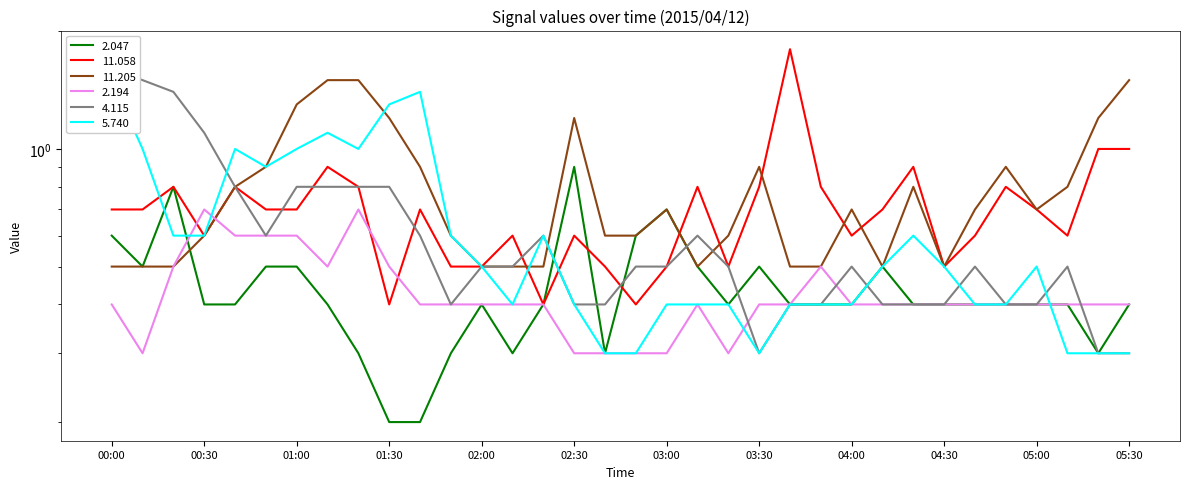

The value of 2.194 at 01:40 is 0.4. True or false?

True